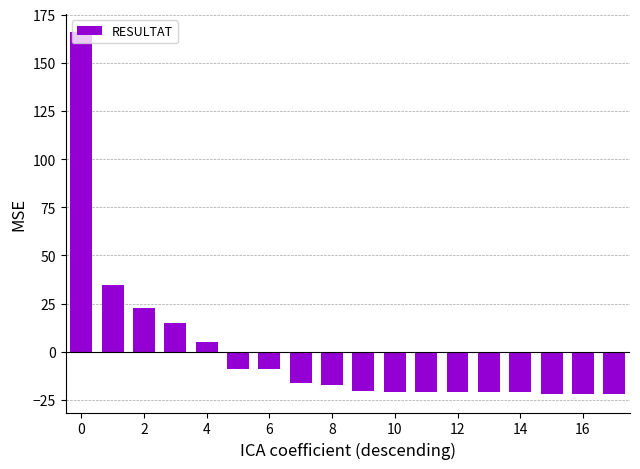

What is the smallest value displayed?

-22.1